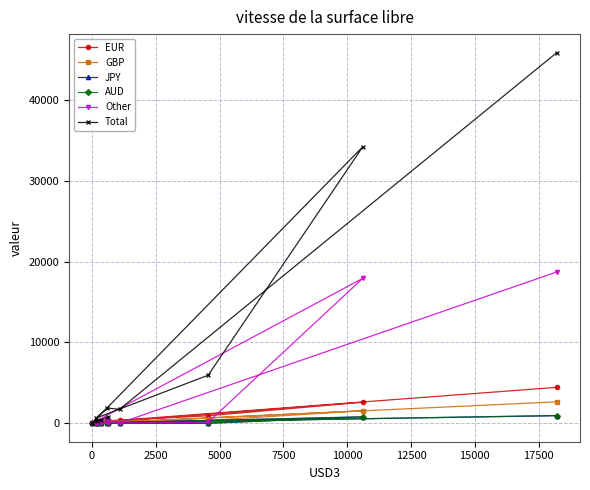

What are all the series names shown in the legend?

EUR, GBP, JPY, AUD, Other, Total